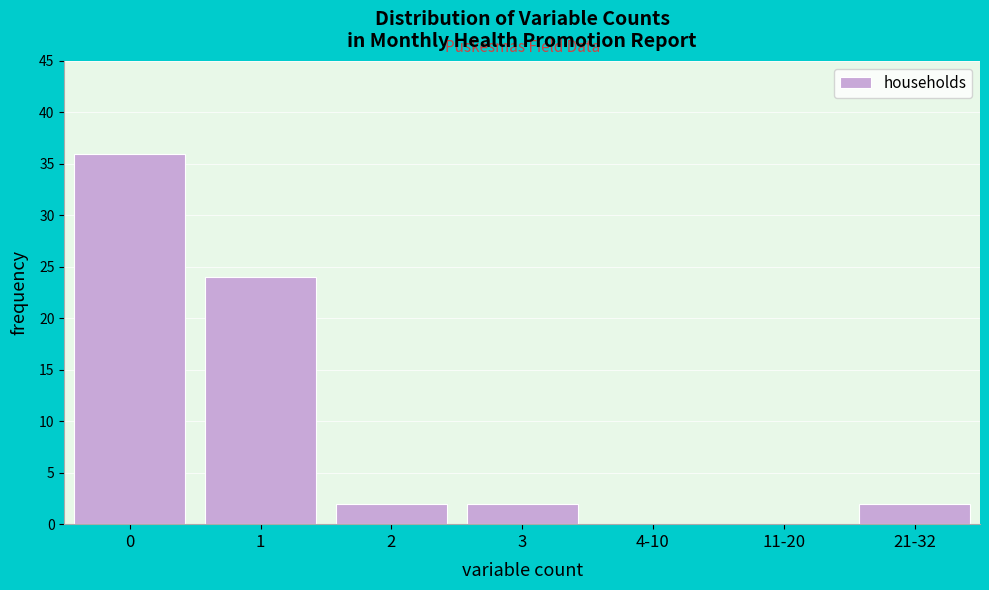

Reading left to right, extract all data points from this chart.

0=36	1=24	2=2	3=2	4-10=0	11-20=0	21-32=2